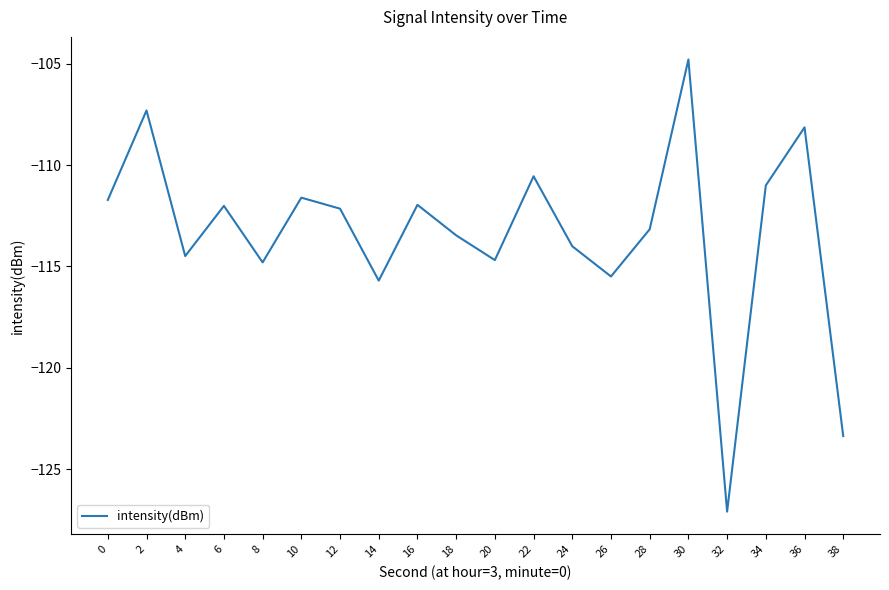

Between 18 and 30, which is larger?

30